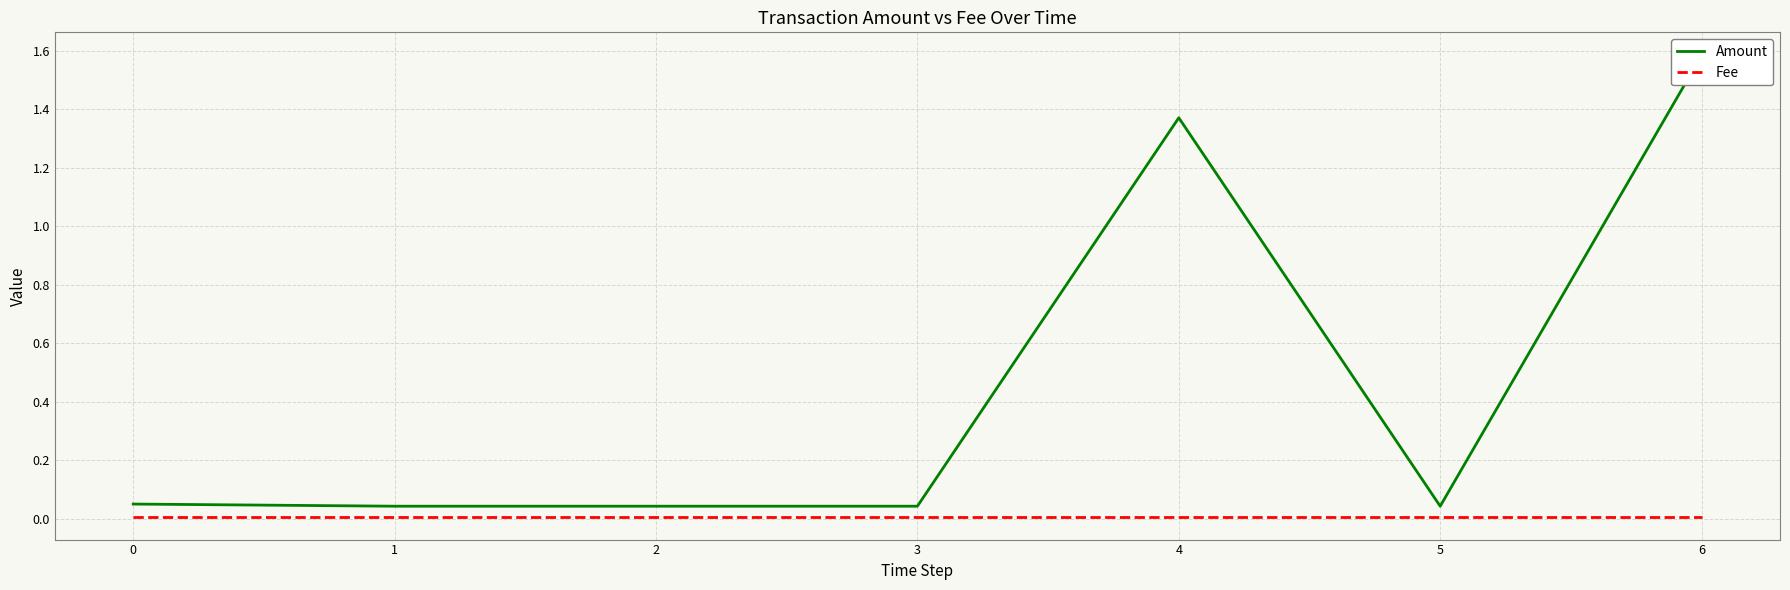

Reading left to right, transcribe all the data shown in this chart.

Amount: 0.1	0.0	0.0	0.0	1.4	0.0	1.6
Fee: 0.0	0.0	0.0	0.0	0.0	0.0	0.0